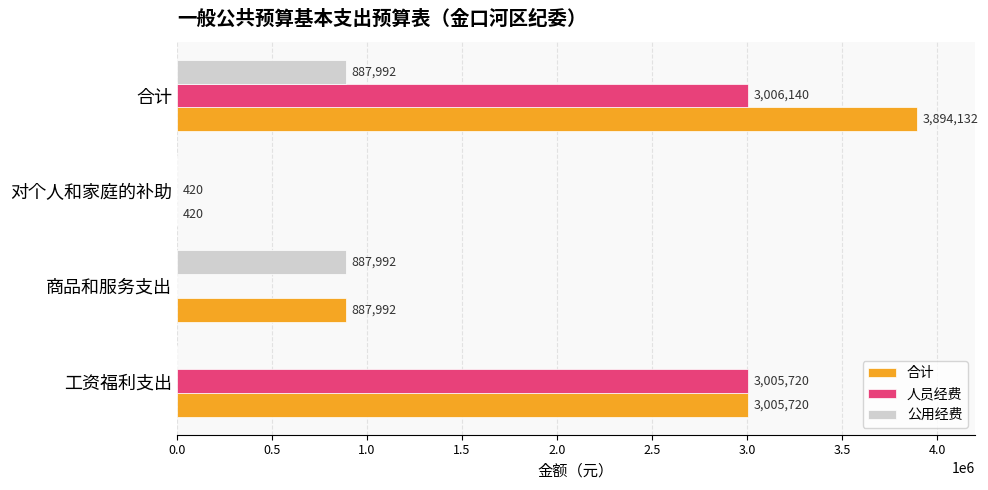

Between 商品和服务支出 and 对个人和家庭的补助, which series saw the biggest shift?

公用经费